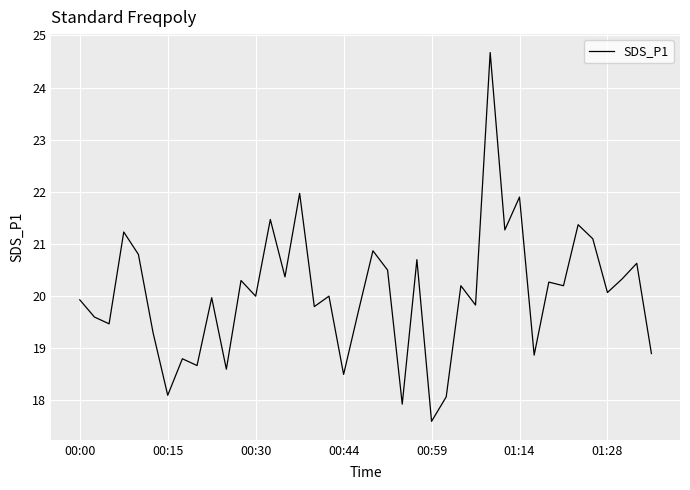

What is the smallest value displayed?

17.6